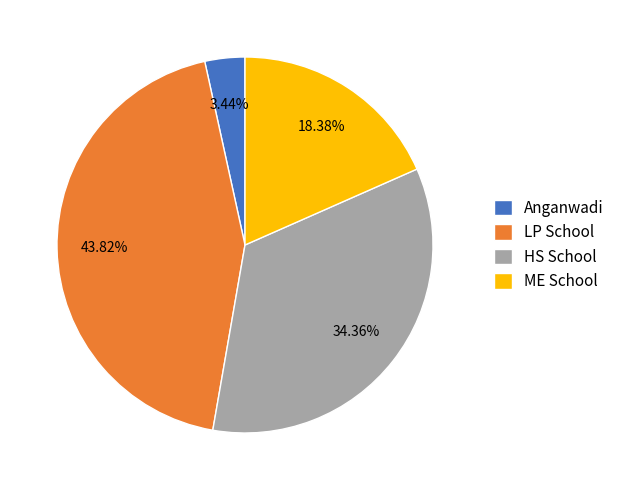

Is LP School the majority of the pie?

No